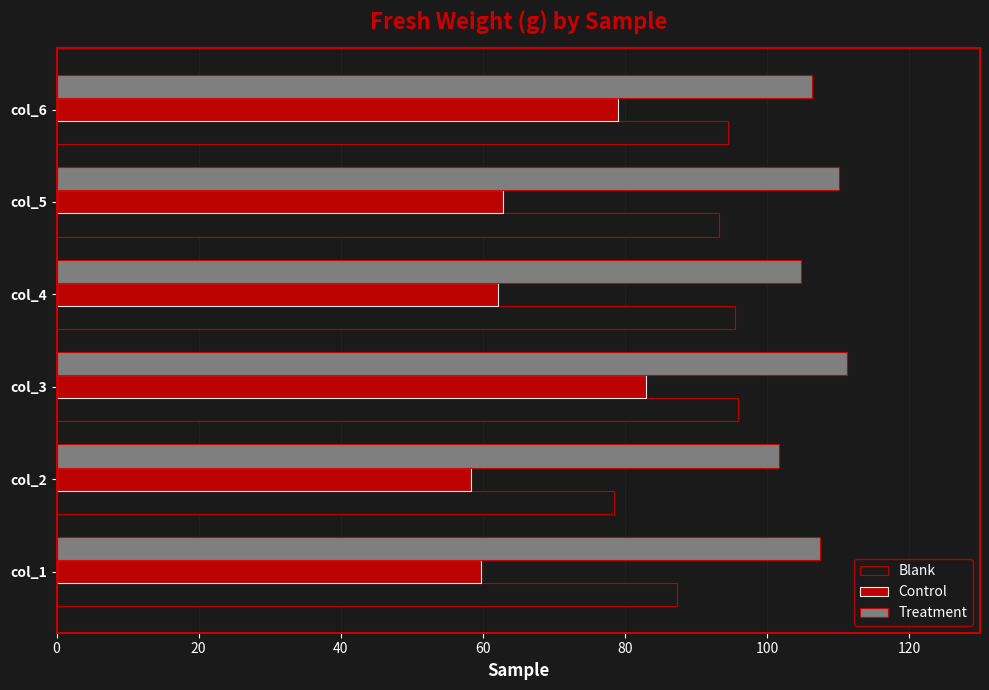

Rank the series by their average value, from lowest to highest.

Control, Blank, Treatment